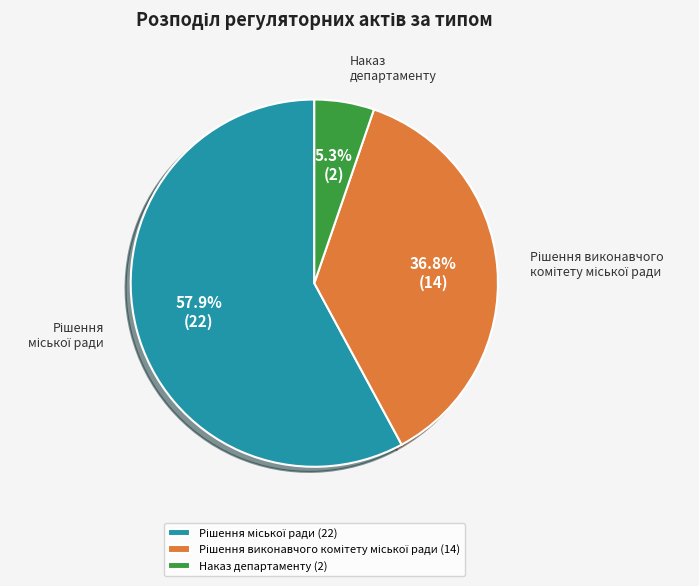

Which category has the smallest portion of the pie?

Наказ департаменту